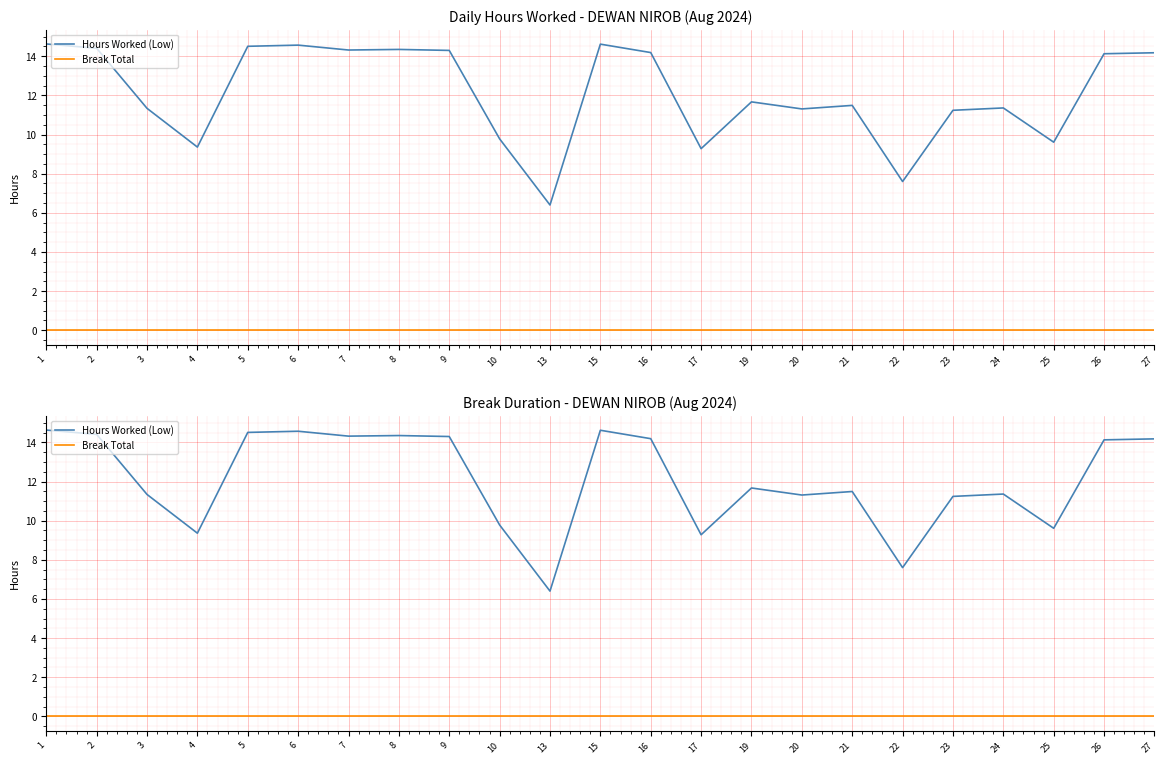

What is the difference between the highest and lowest values at 24?

11.4